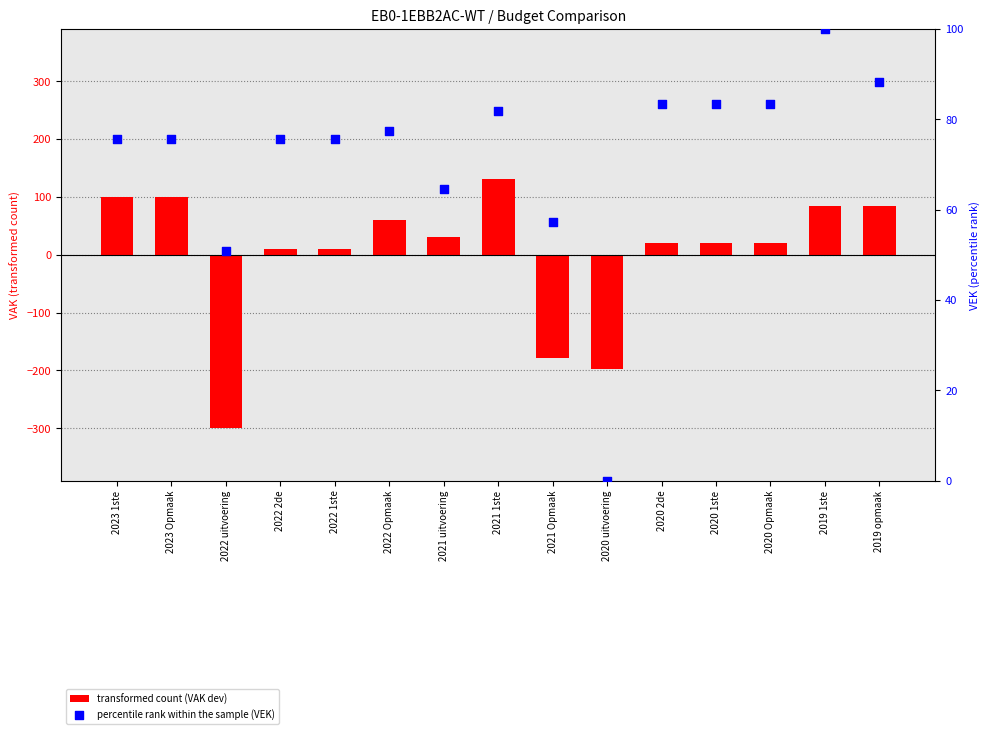

What is the total value across all series at 2022 uitvoering?

-249.4